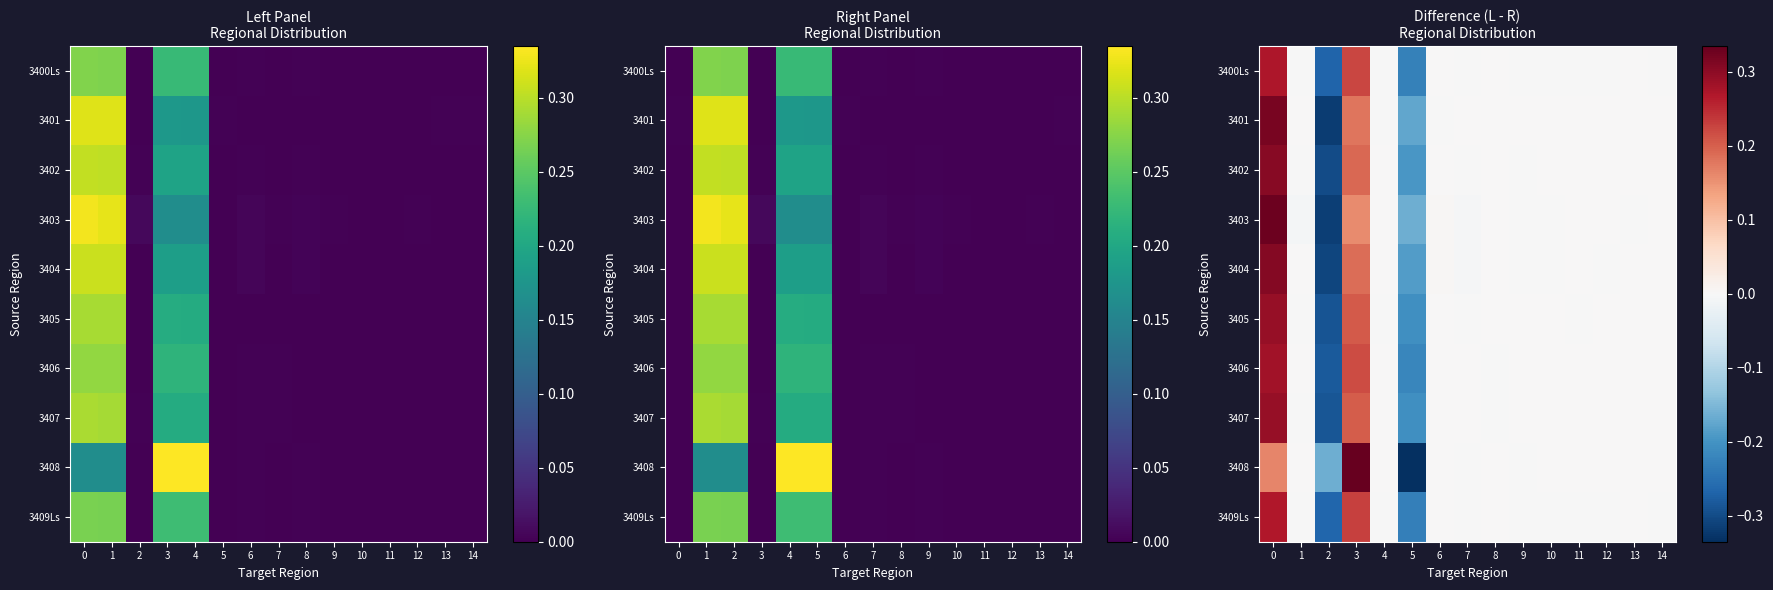

Is it true that 3401 equals 0.0 at 10?

True